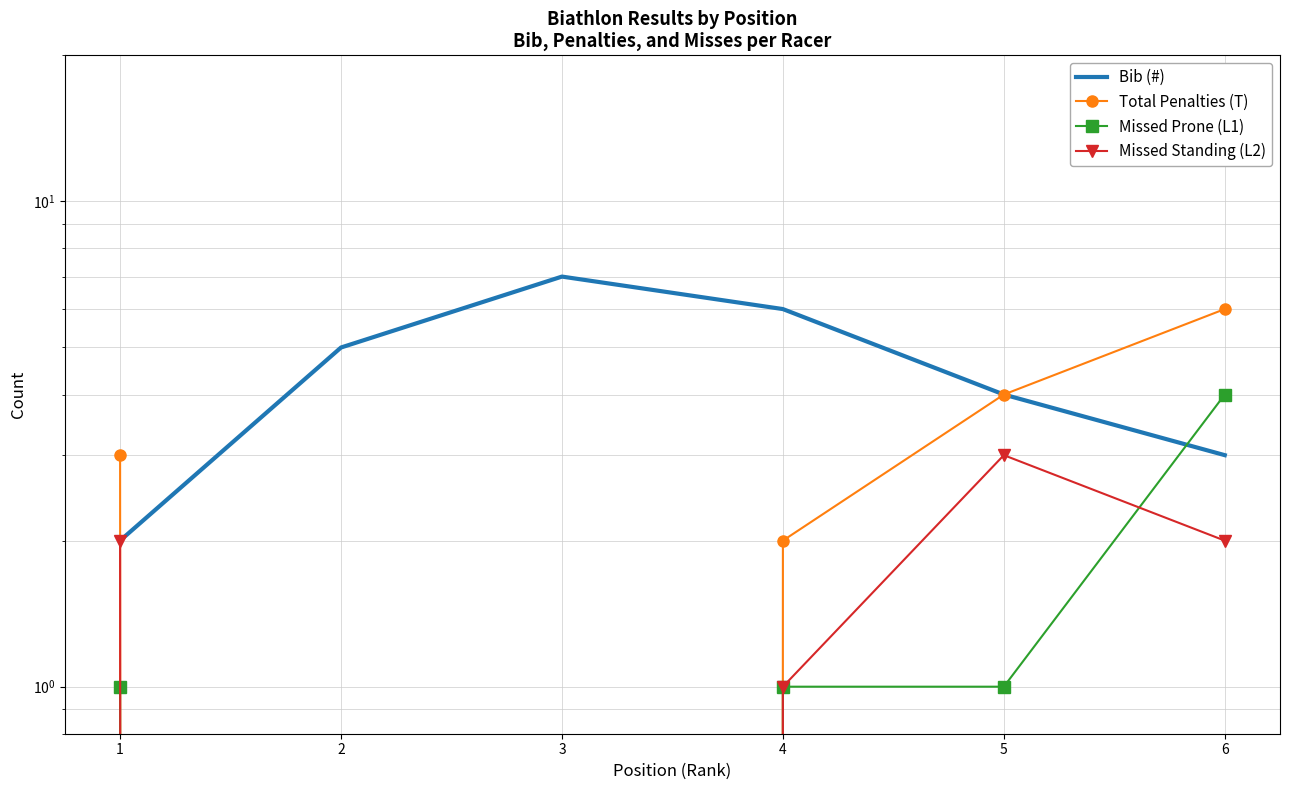

The Missed Prone (L1) series shows -1 at 2. True or false?

False